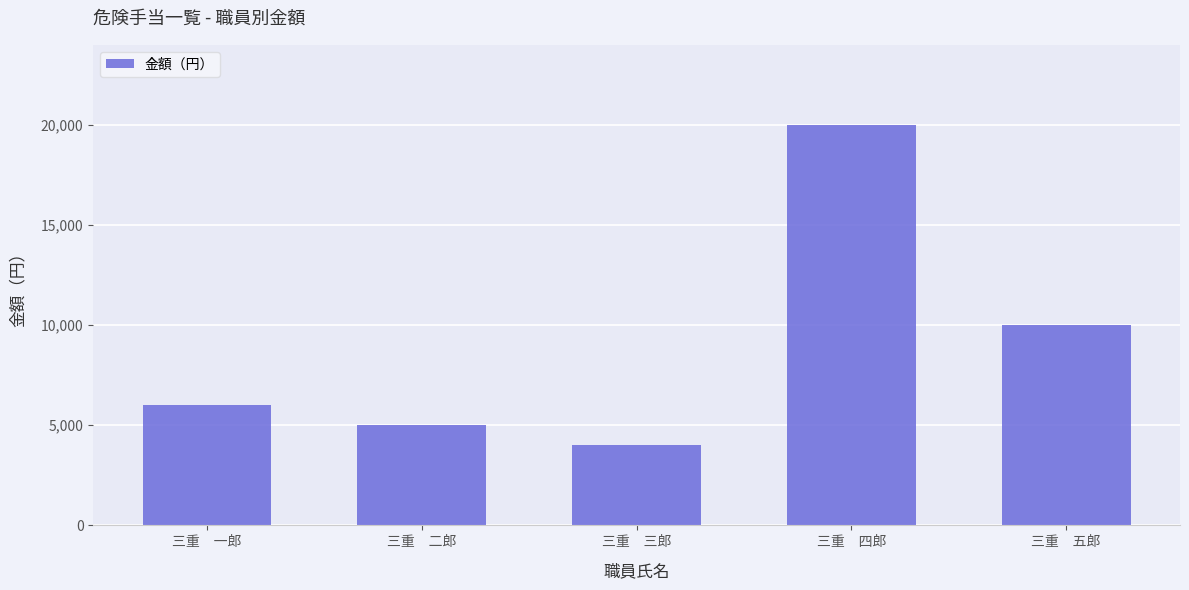

Which category has the lowest value across all series?

三重　三郎